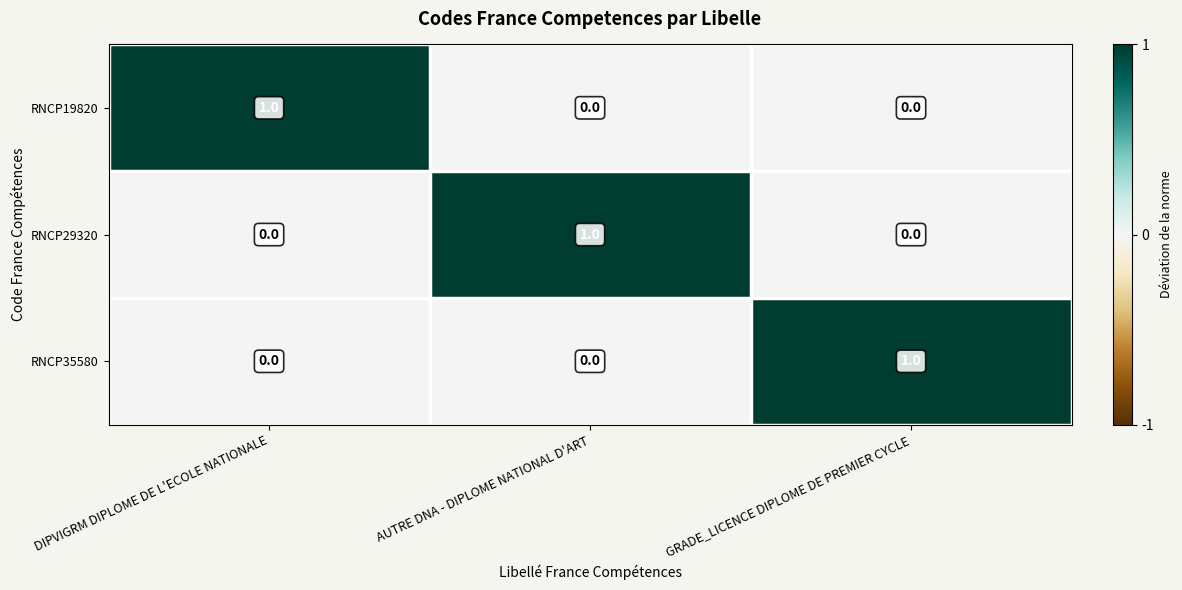

At how many categories does at least one series exceed 0?

3